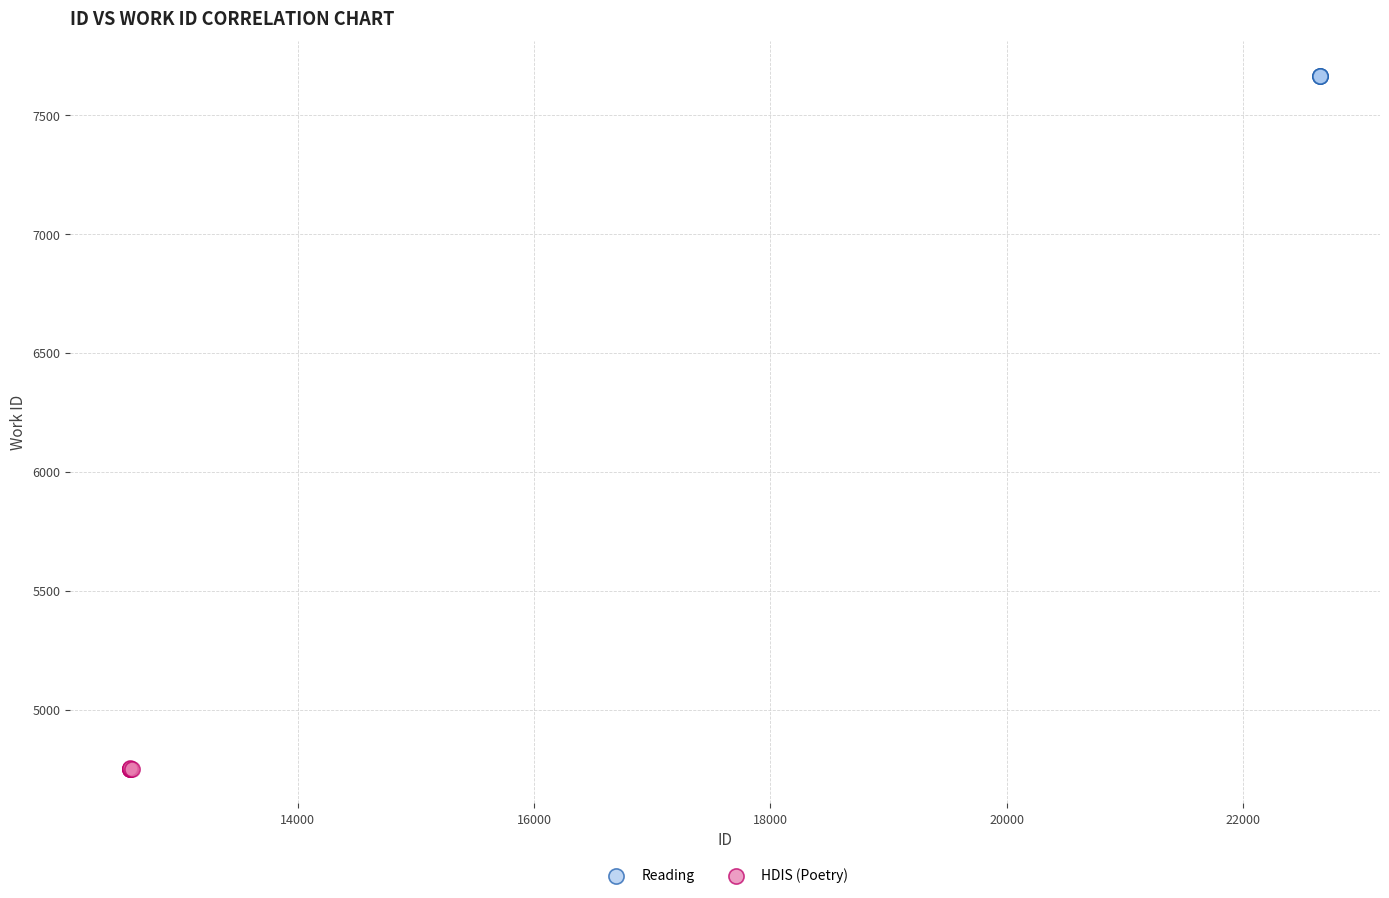

Which series reaches the minimum Y coordinate?

HDIS (Poetry)